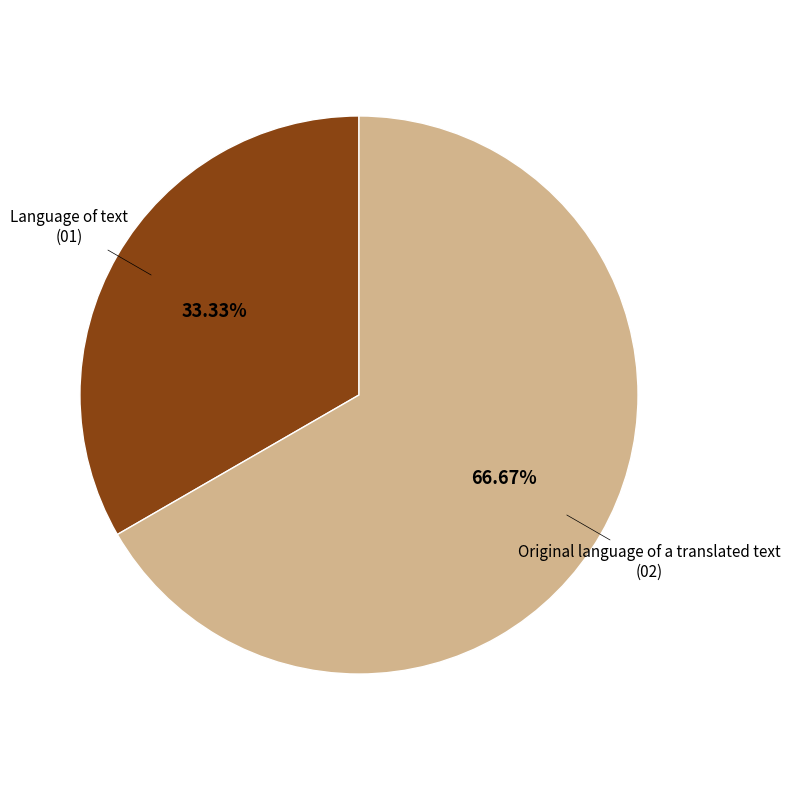

What is the ratio of the value at Language of text to the value at Original language of a translated text?

0.5